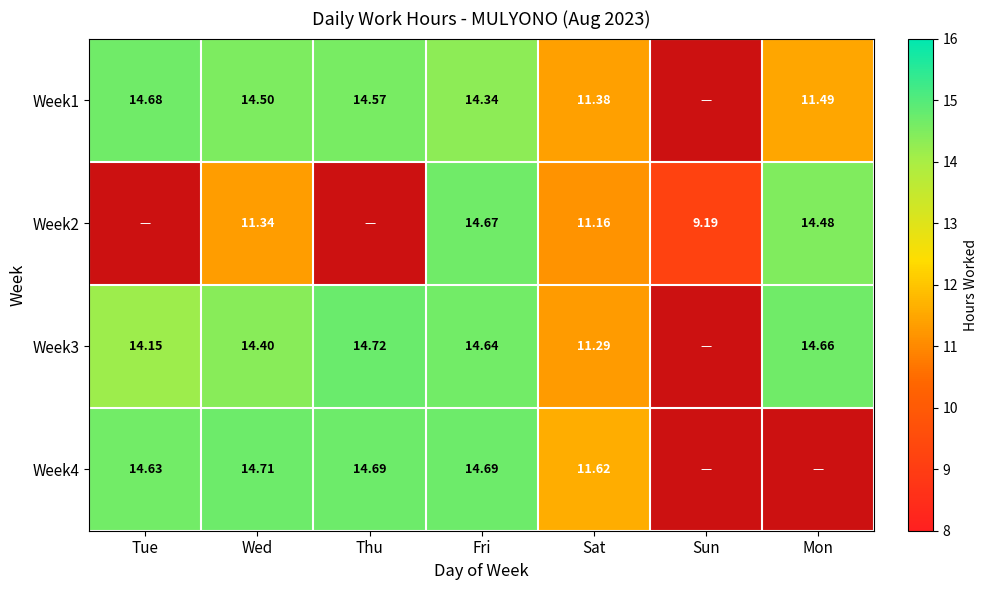

At which category is the sum across all series the highest?

Fri